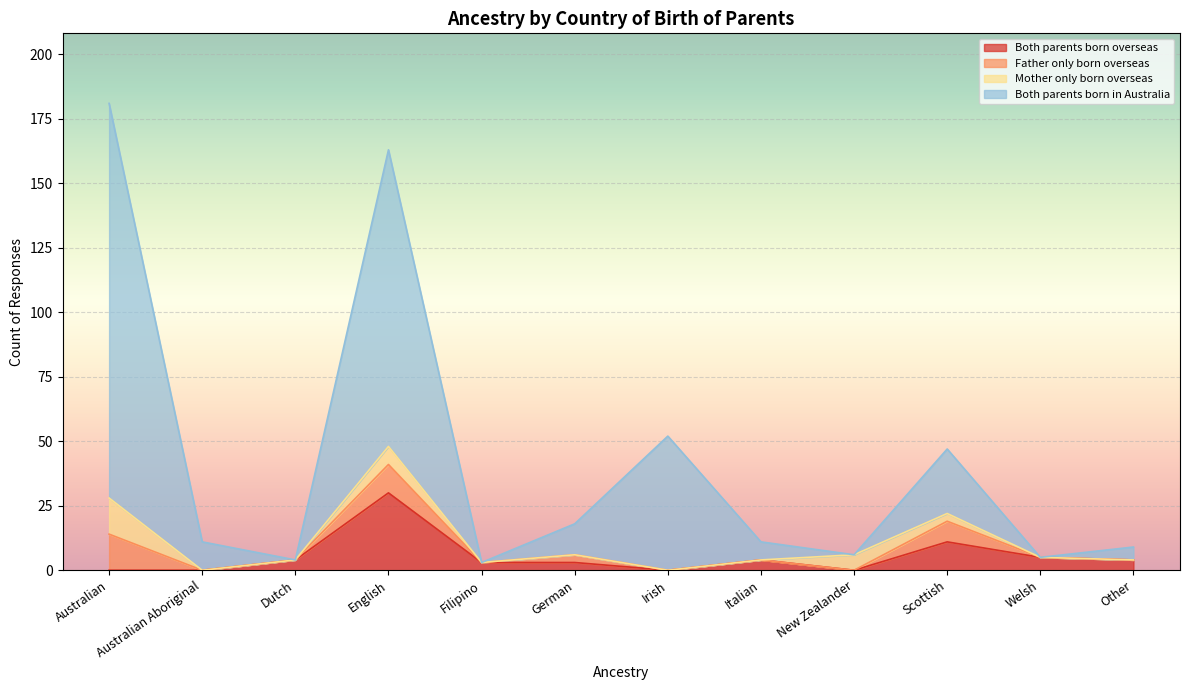

True or false: Both parents born in Australia has more than 1 interior local peaks.

True